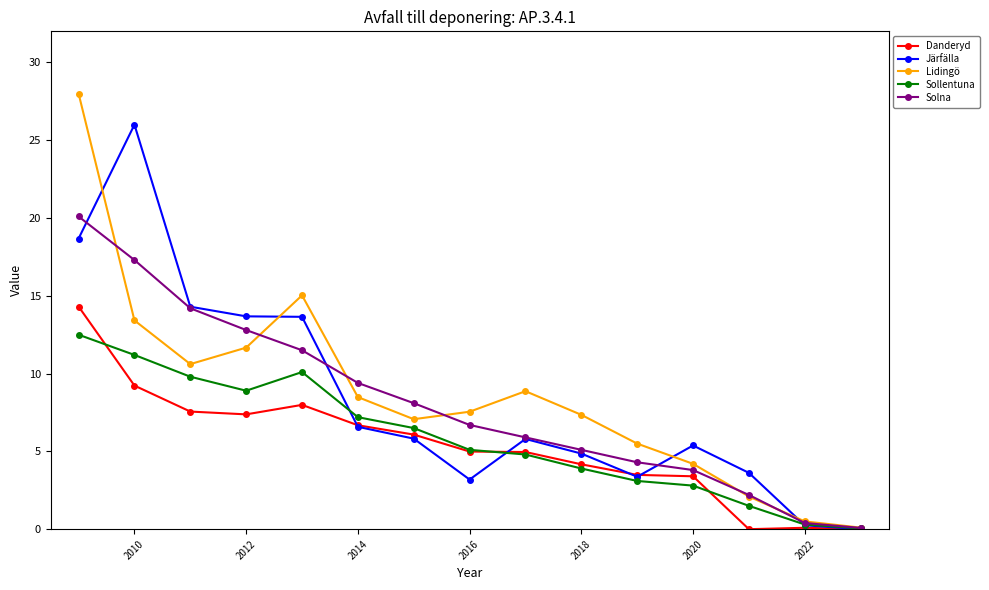

What is the minimum value for Lidingö?

0.1